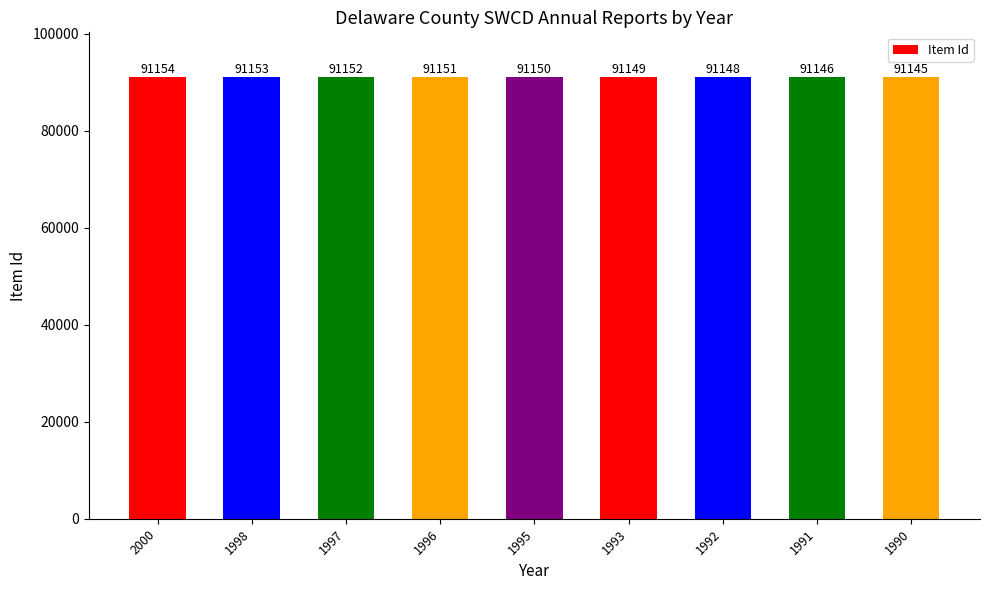

What is the approximate value at 1996?

91151